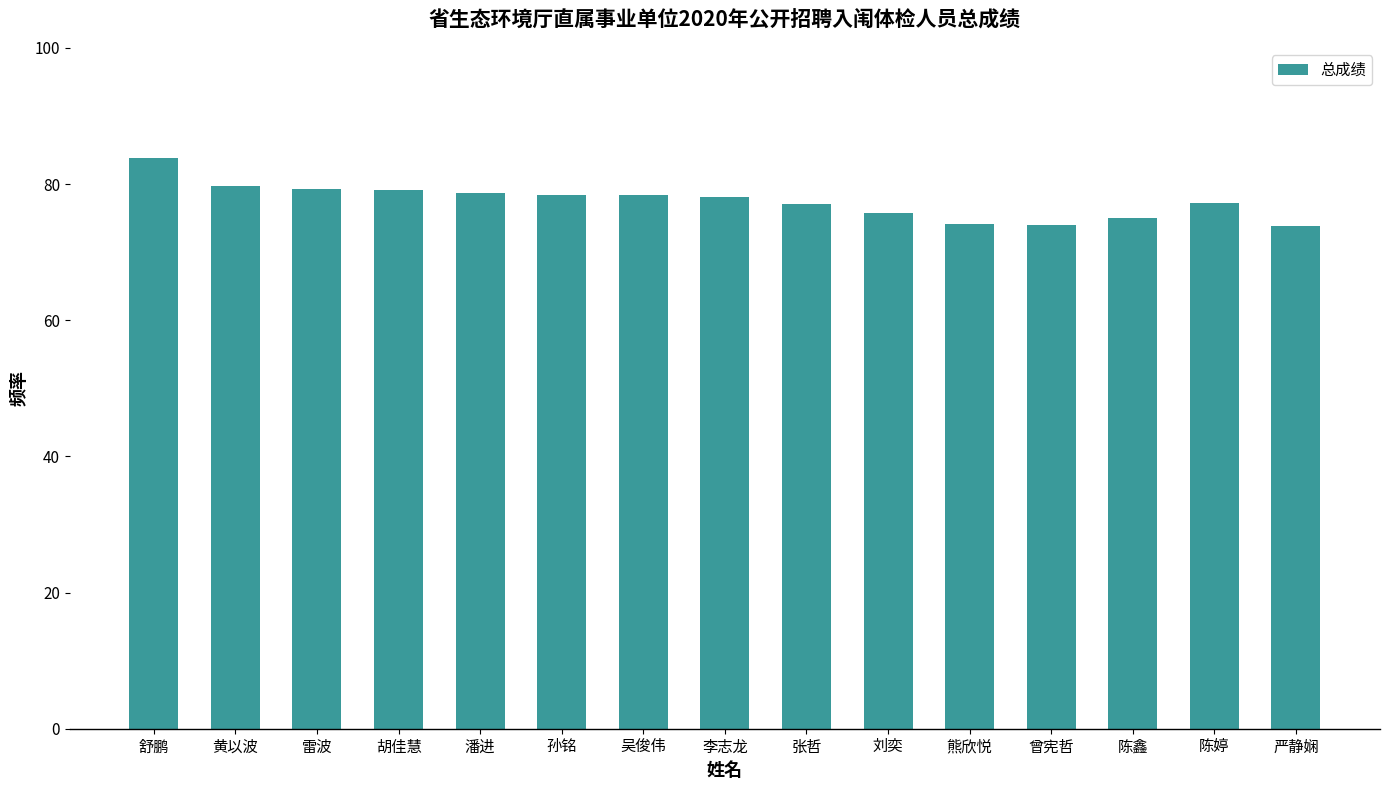

How many distinct data groups are displayed?

1